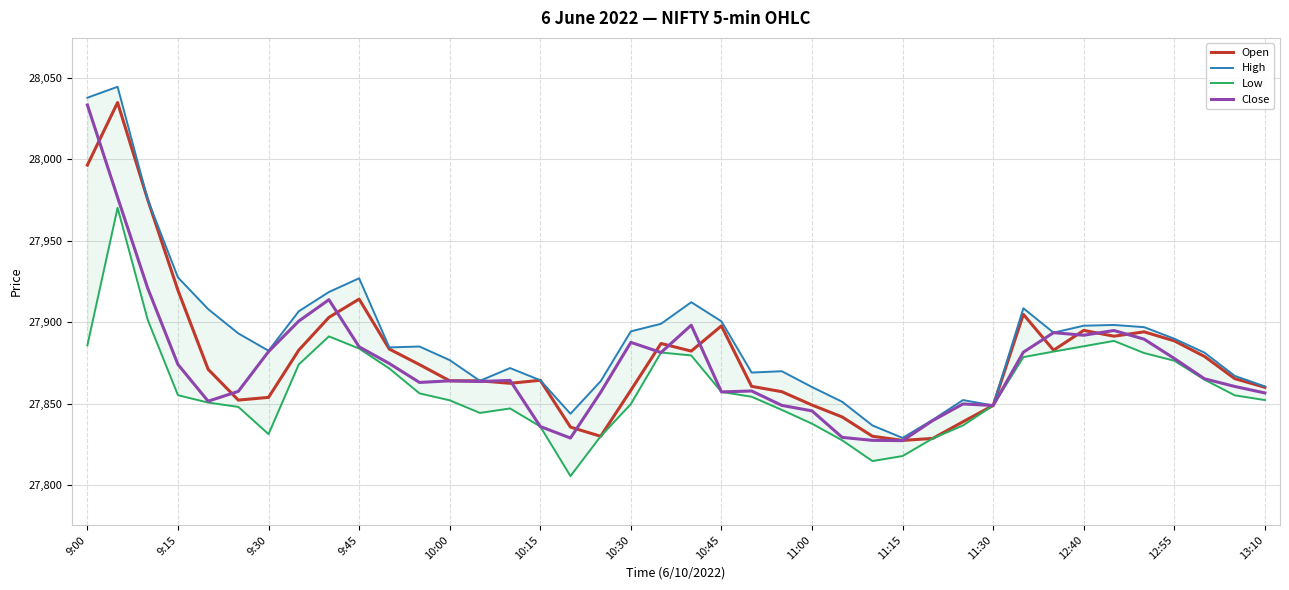

True or false: Open has more than 0 interior local peaks.

True